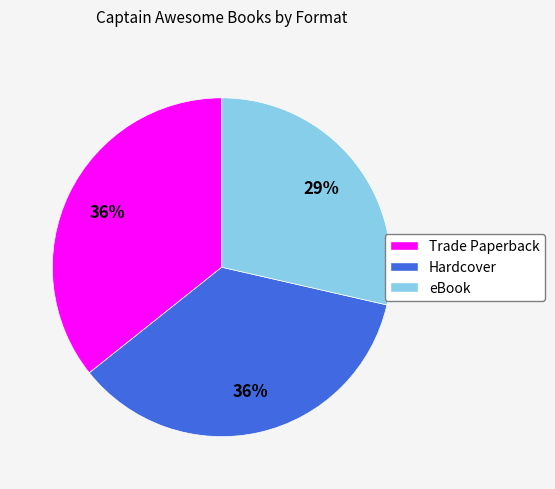

Does Hardcover represent more than half of the total?

No